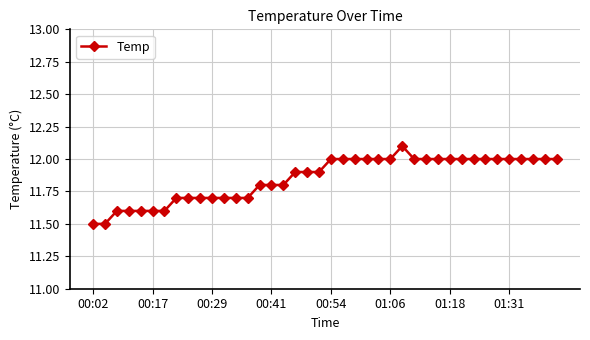

What is the value of the 21st point from the left?

12.0